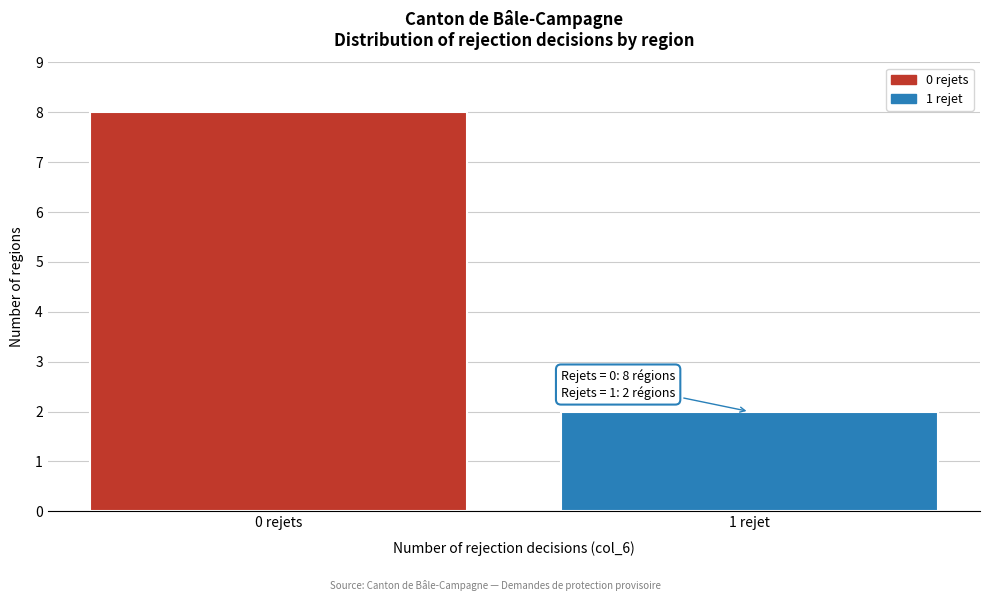

Reading right to left, list all the values displayed in this chart.

1 rejet=2	0 rejets=8